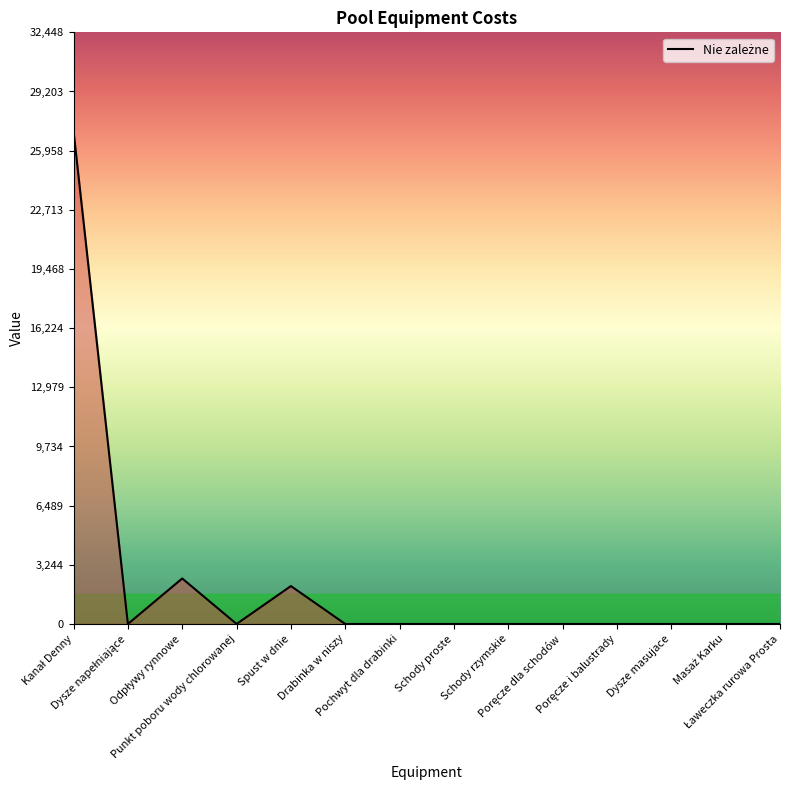

What is the difference between the maximum and minimum values?

27040